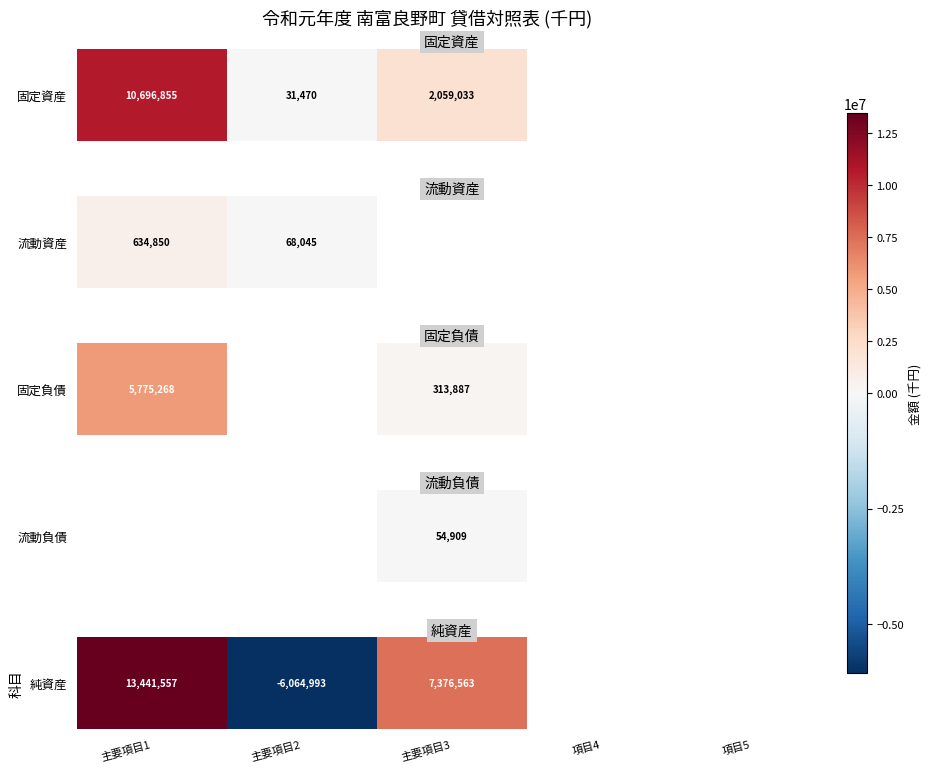

Which category has the highest value across all series?

主要項目1